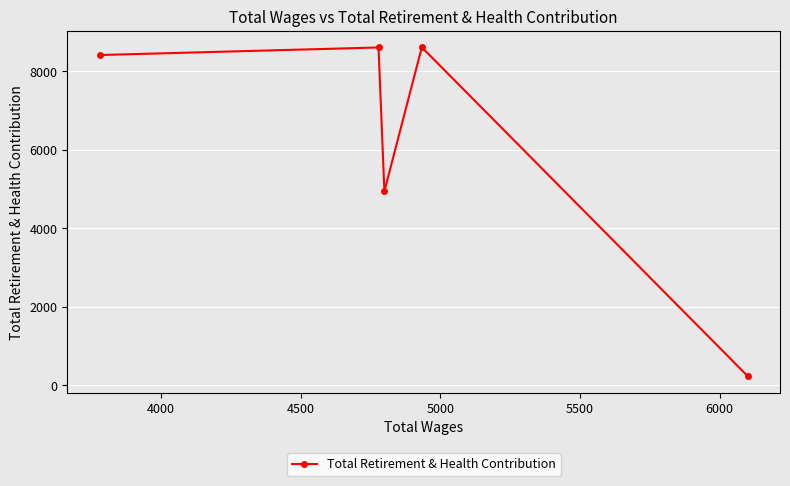

What is the difference between the maximum and minimum values?

8389